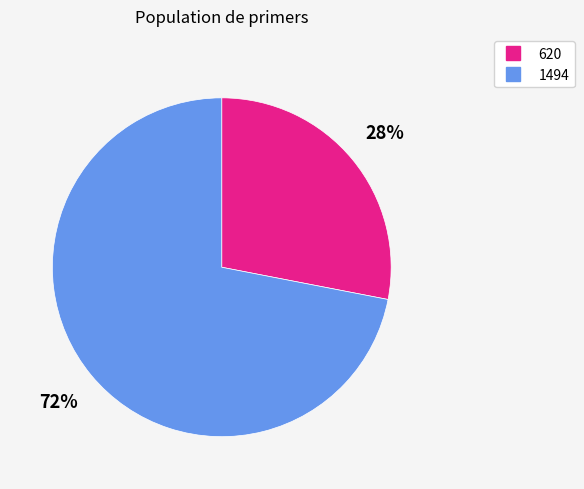

Count the number of slices in the pie.

2